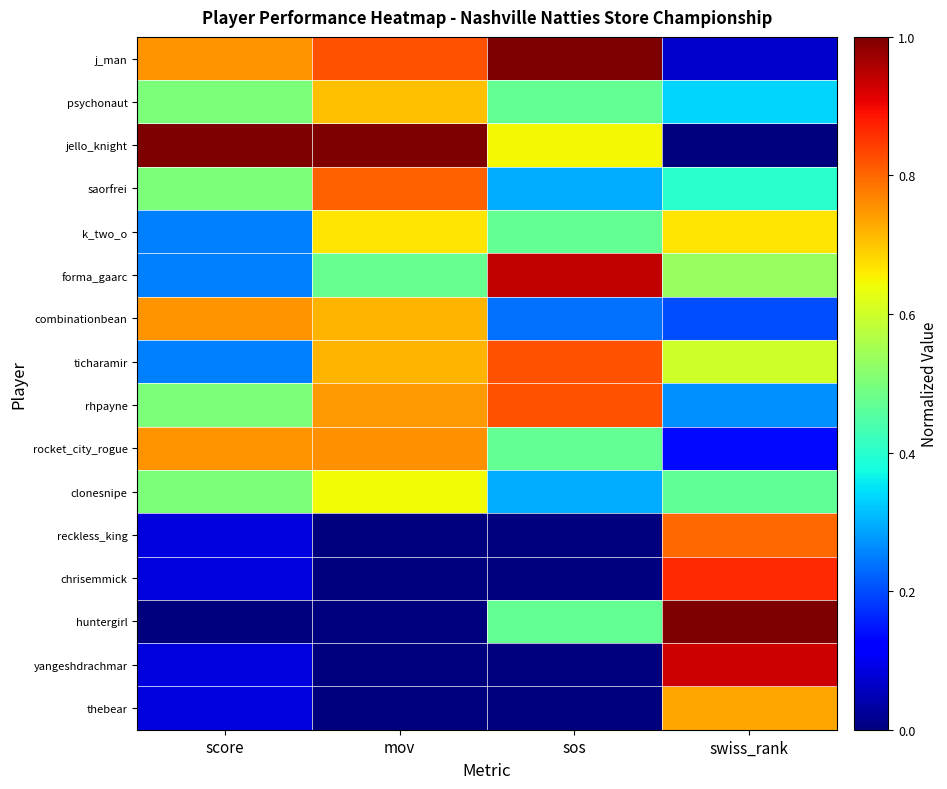

At how many categories does at least one series exceed 0?

4